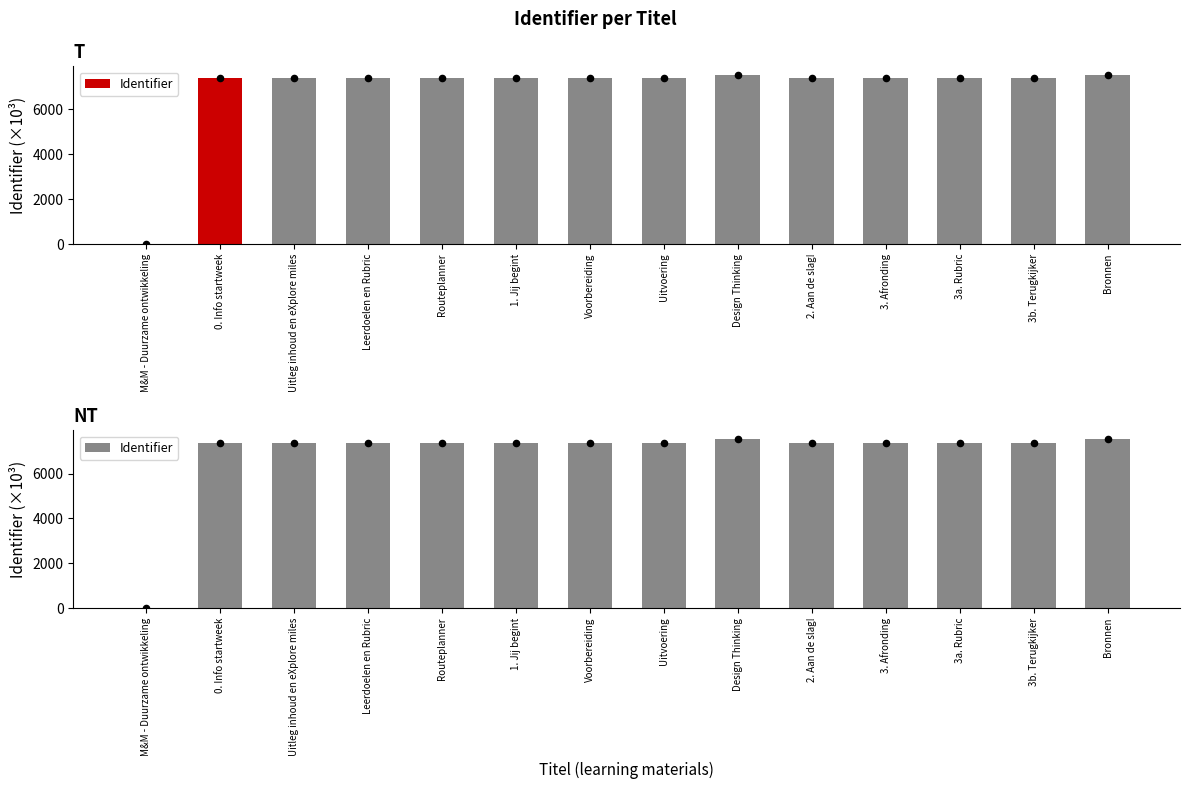

Between Bronnen and 3. Afronding, which is larger?

Bronnen